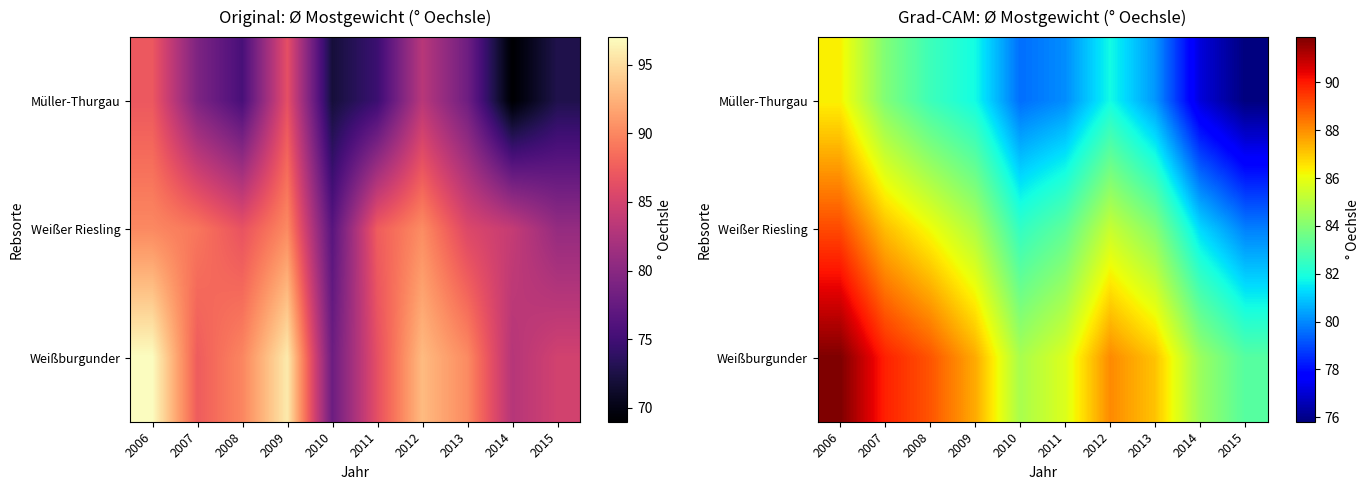

Which has a higher value, 2012 or 2006?

2006